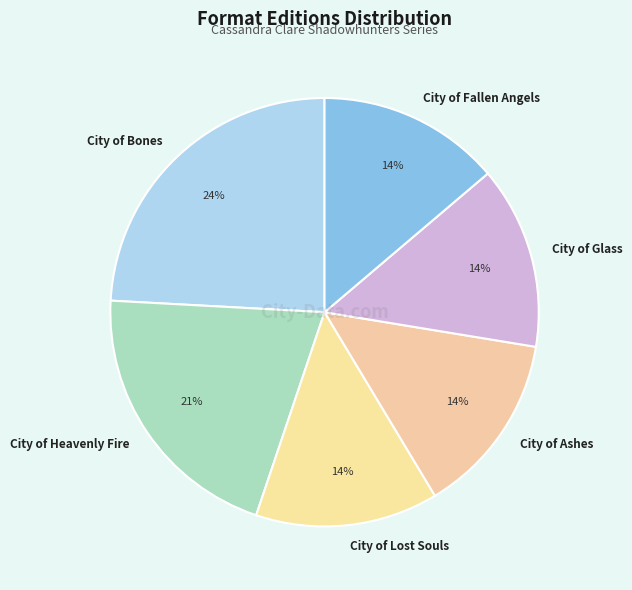

Is it true that City of Bones is 24% of the pie?

True